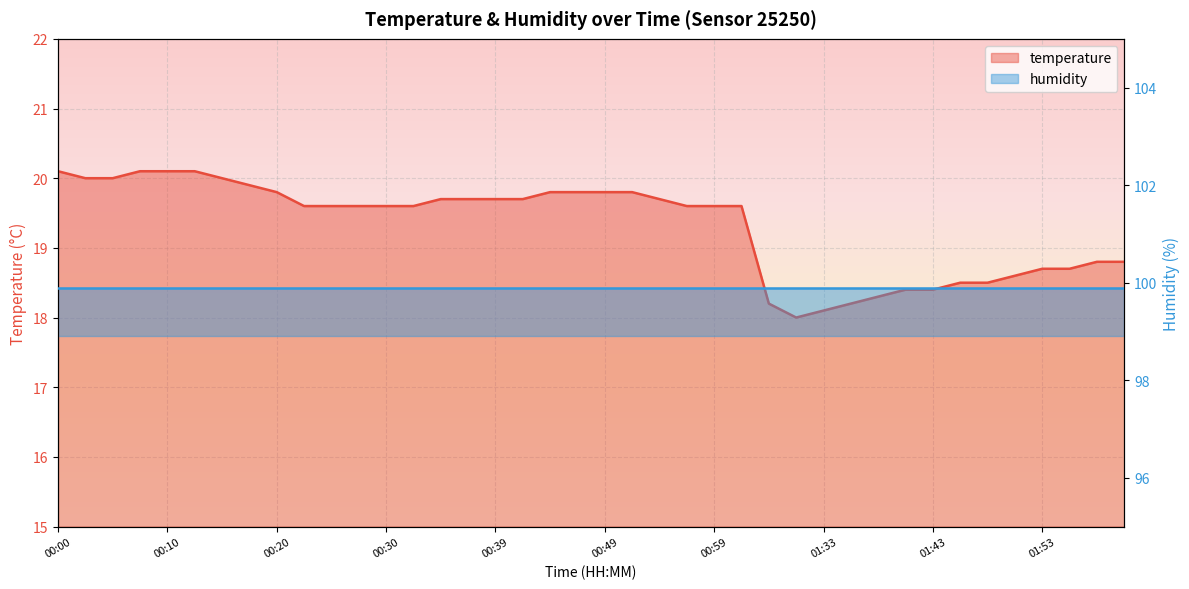

Reading right to left, extract all data points from this chart.

02:00=18.8	01:58=18.8	01:55=18.7	01:53=18.7	01:51=18.6	01:48=18.5	01:46=18.5	01:43=18.4	01:41=18.4	01:38=18.3	01:36=18.2	01:33=18.1	01:31=18.0	01:29=18.2	01:01=19.6	00:59=19.6	00:56=19.6	00:54=19.7	00:51=19.8	00:49=19.8	00:47=19.8	00:44=19.8	00:42=19.7	00:39=19.7	00:37=19.7	00:34=19.7	00:32=19.6	00:30=19.6	00:27=19.6	00:25=19.6	00:22=19.6	00:20=19.8	00:17=19.9	00:15=20.0	00:12=20.1	00:10=20.1	00:08=20.1	00:05=20.0	00:03=20.0	00:00=20.1